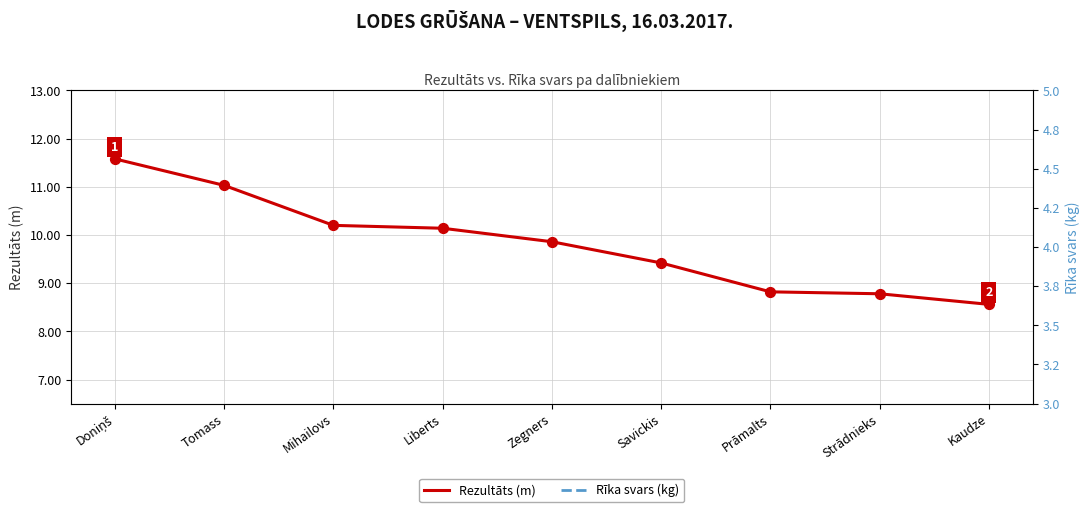

Which series reaches the maximum Y coordinate?

Rezultāts (m)